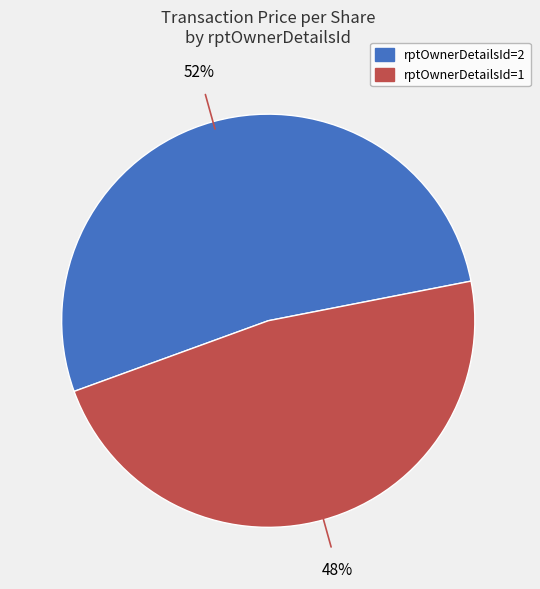

To the nearest percent, what is the average slice percentage?

50%